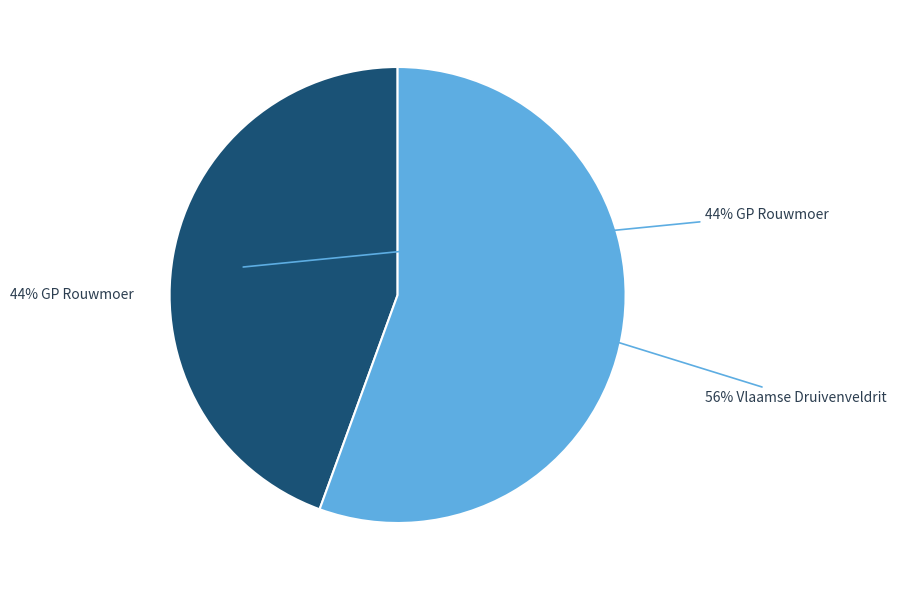

To the nearest percent, what is the average slice percentage?

50%